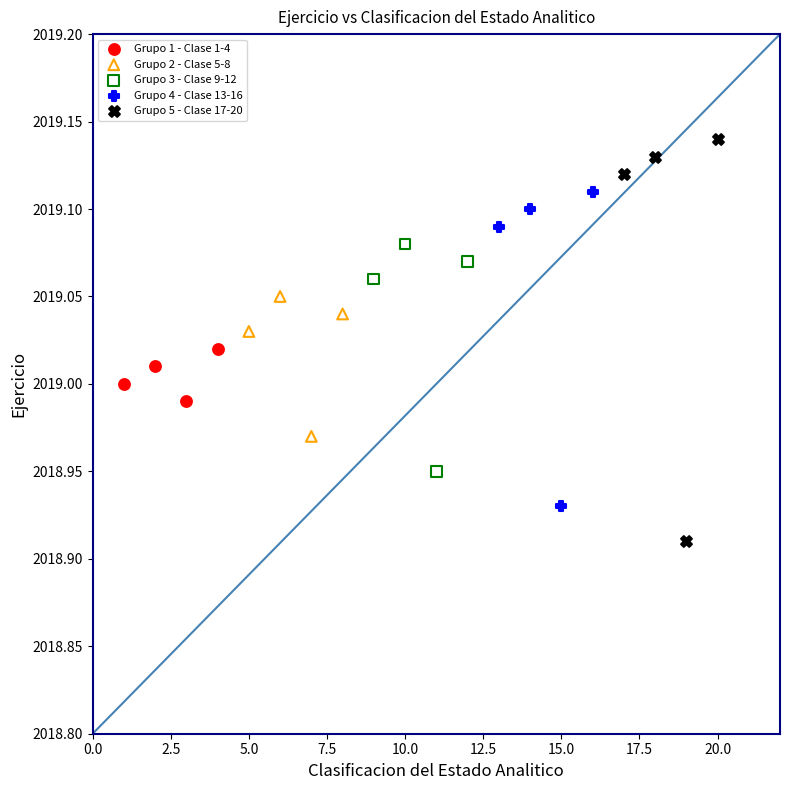

Which series has the largest Y range (max minus min)?

Grupo 5 - Clase 17-20